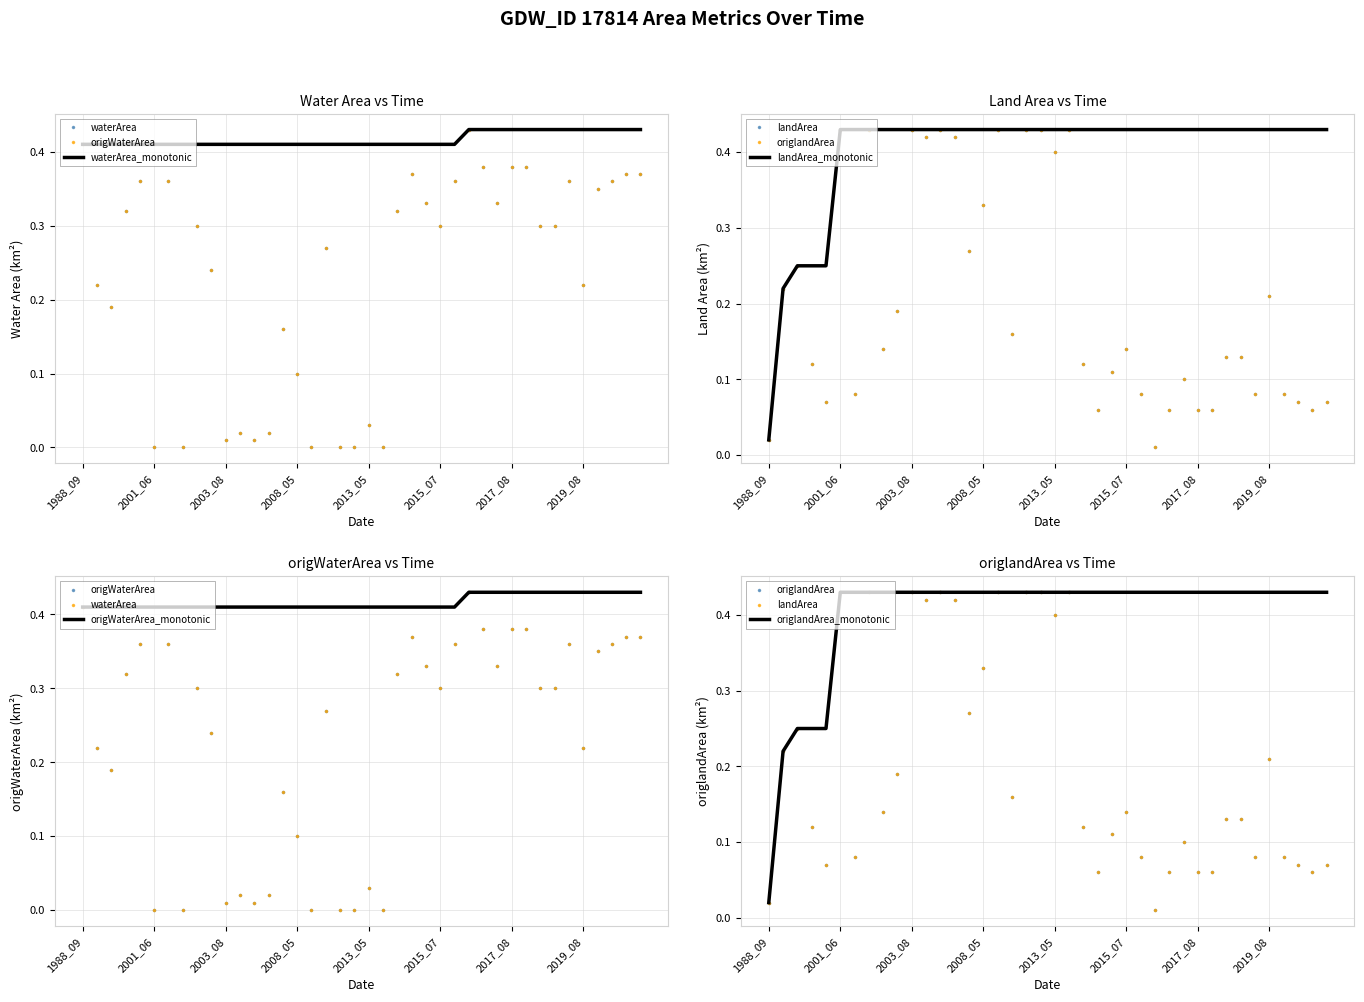

True or false: origlandArea and landArea cross at least once.

False